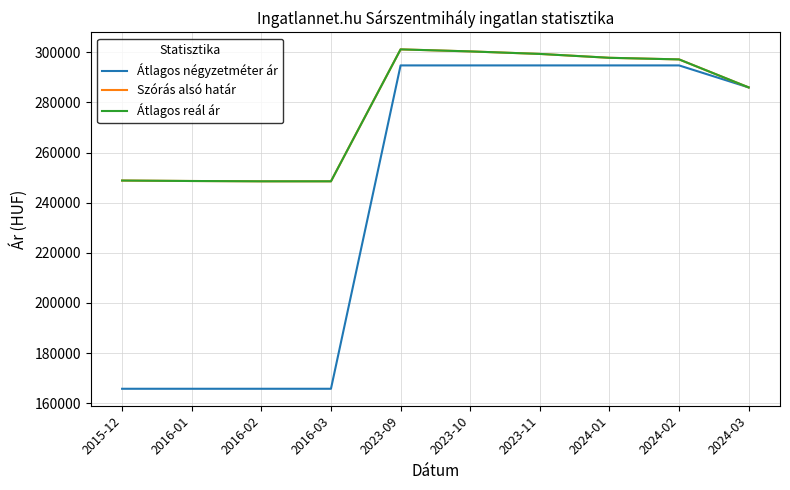

What position from the right is 2016-02?

8